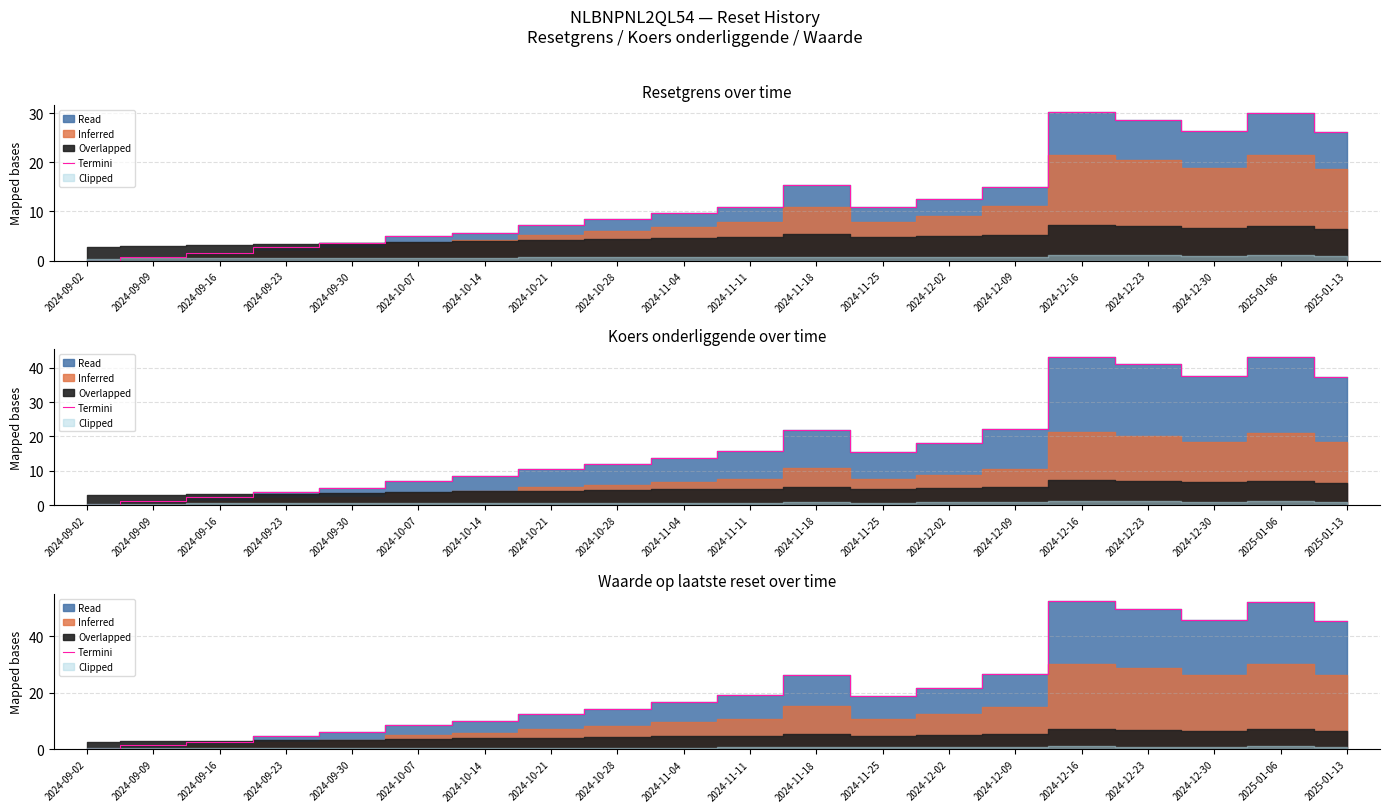

Approximately how many times larger is the value at 2024-09-23 compared to 2024-12-16?

0.1